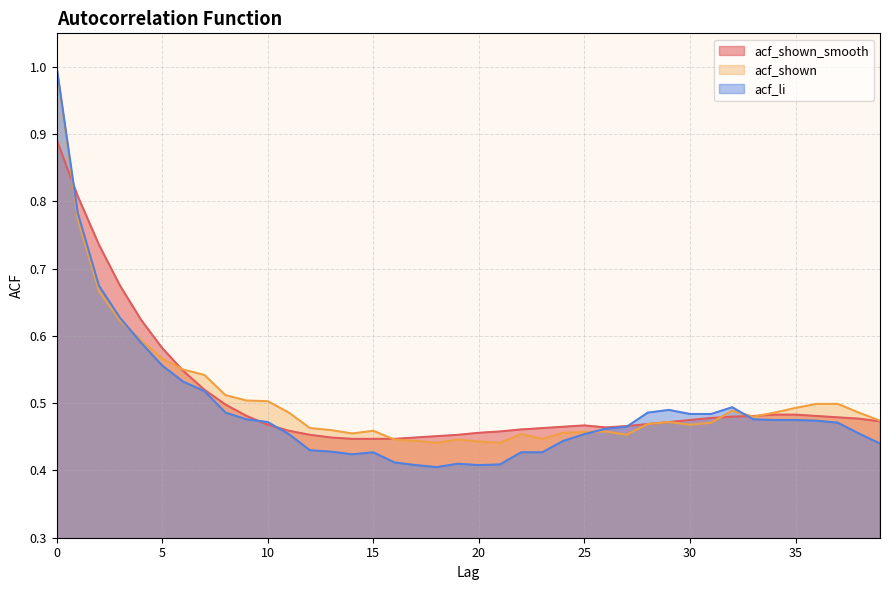

What is the sum of the acf_li values at 4 and 20?

1.0